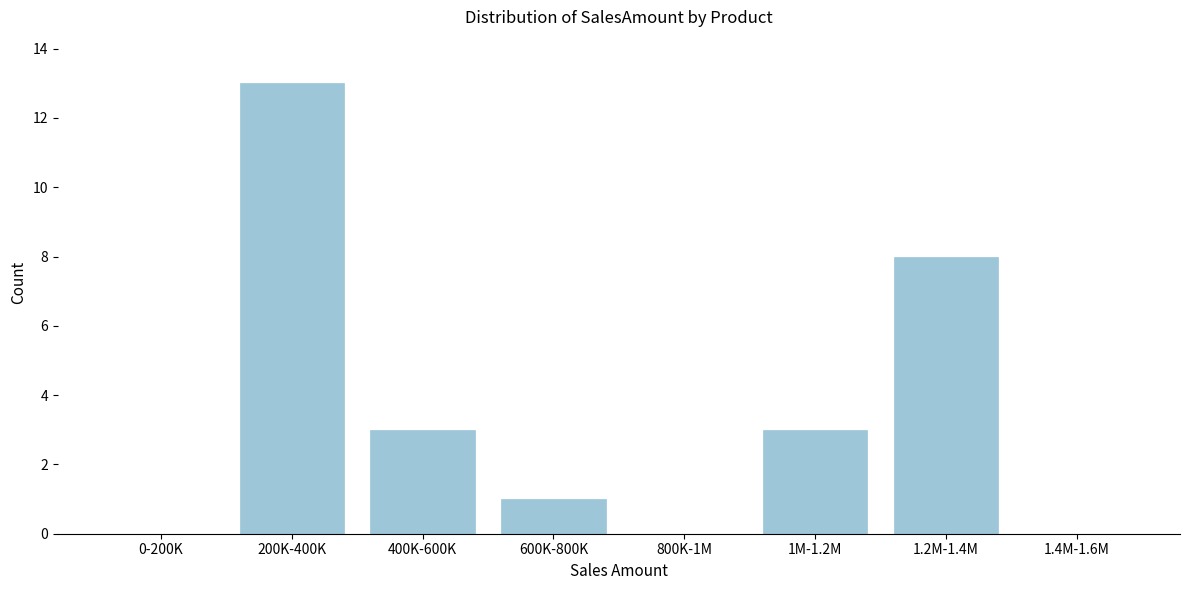

Reading right to left, transcribe all the data shown in this chart.

1.4M-1.6M=0	1.2M-1.4M=8	1M-1.2M=3	800K-1M=0	600K-800K=1	400K-600K=3	200K-400K=13	0-200K=0